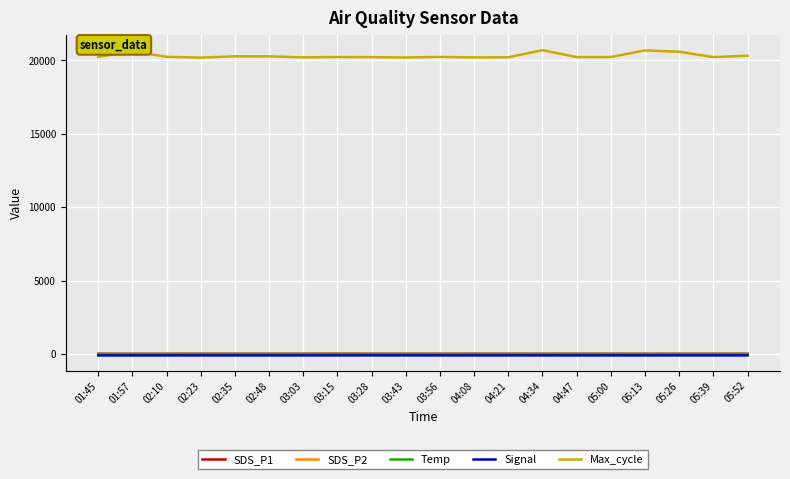

Which series has the largest total across all categories?

Max_cycle